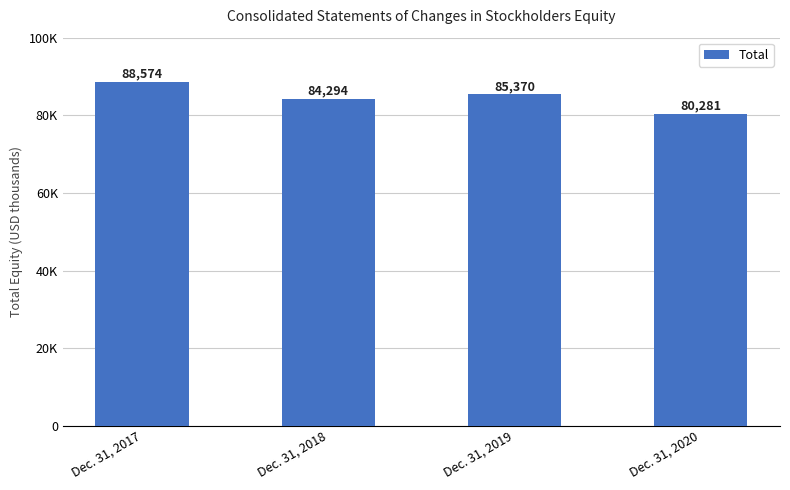

Reading left to right, what are all the values shown in this chart?

88574	84294	85370	80281